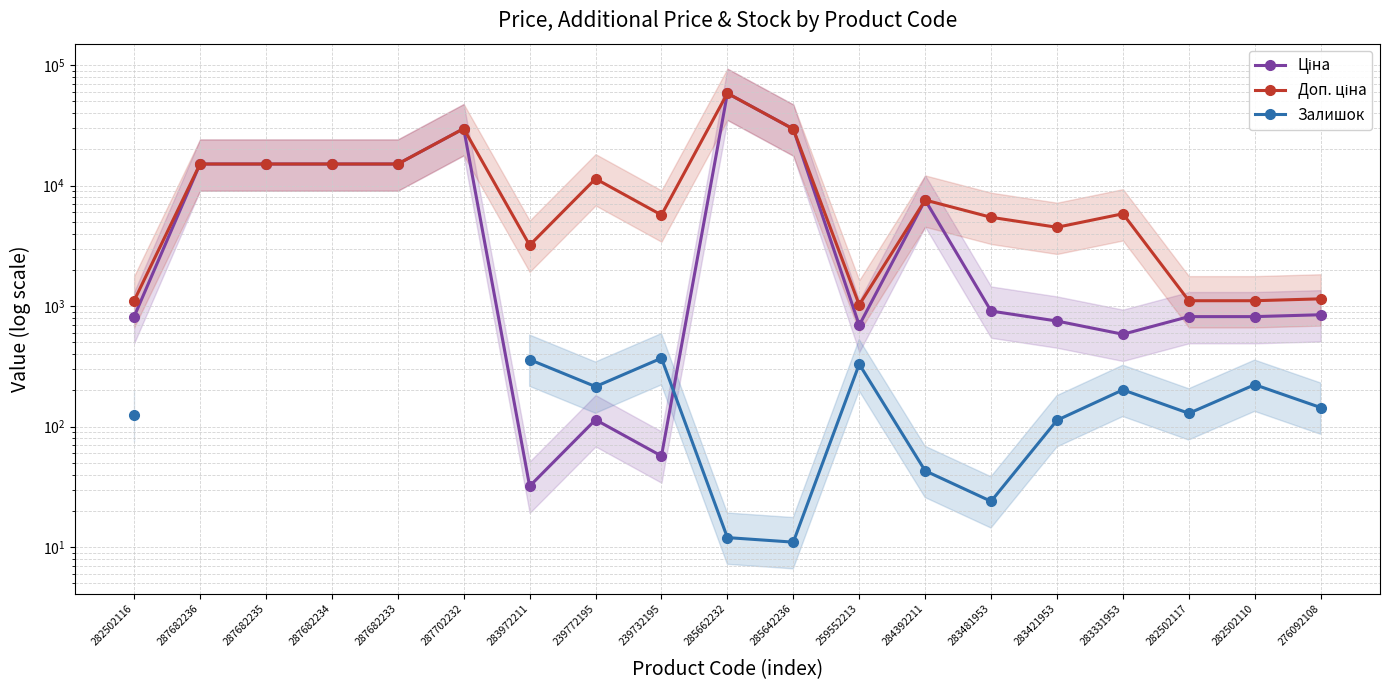

What is the spread (max minus min) of values at 283421953?

4400.3